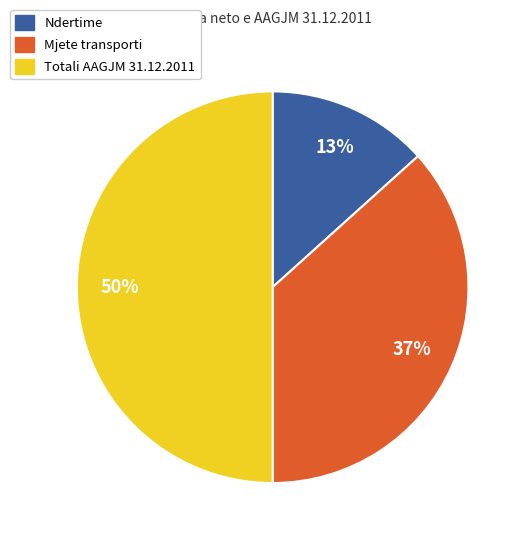

True or false: Ndertime accounts for 5% of the total.

False